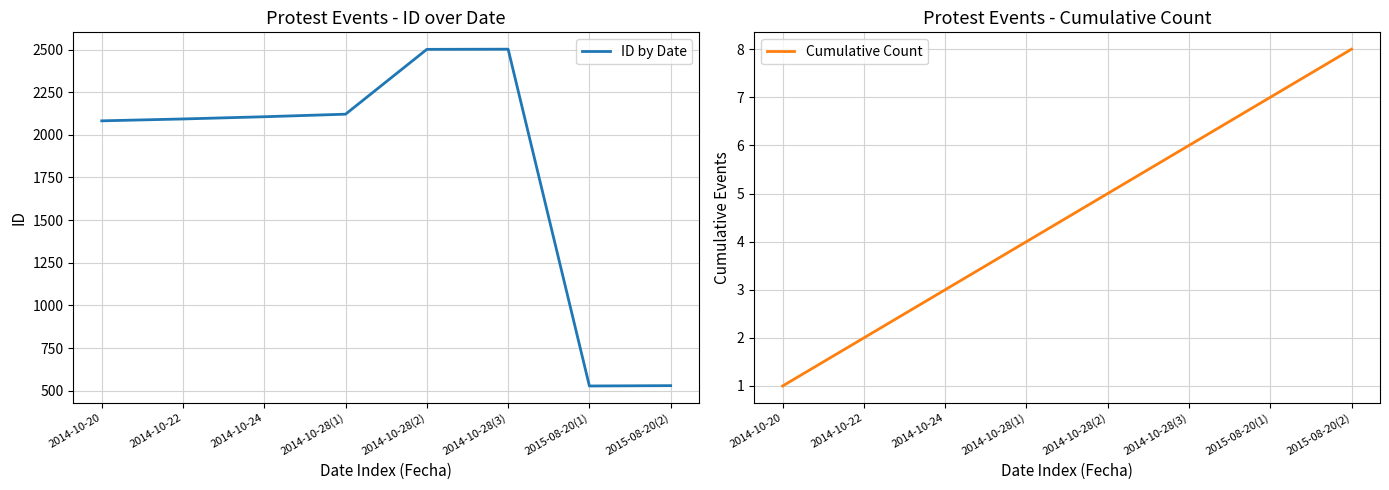

Which series has the largest total across all categories?

ID by Date